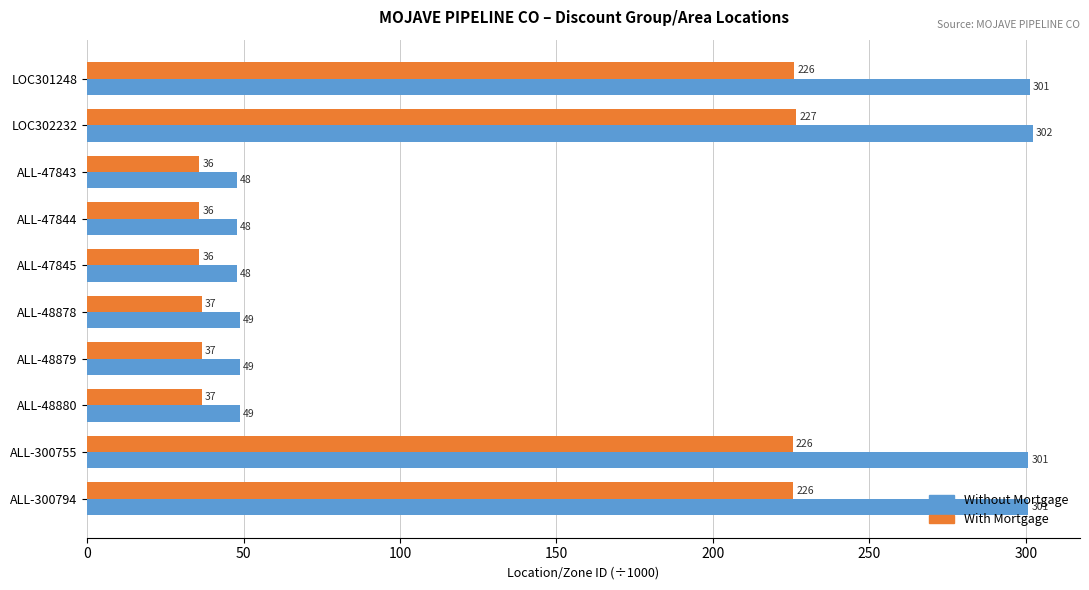

What is the maximum value shown in the chart?

302.2